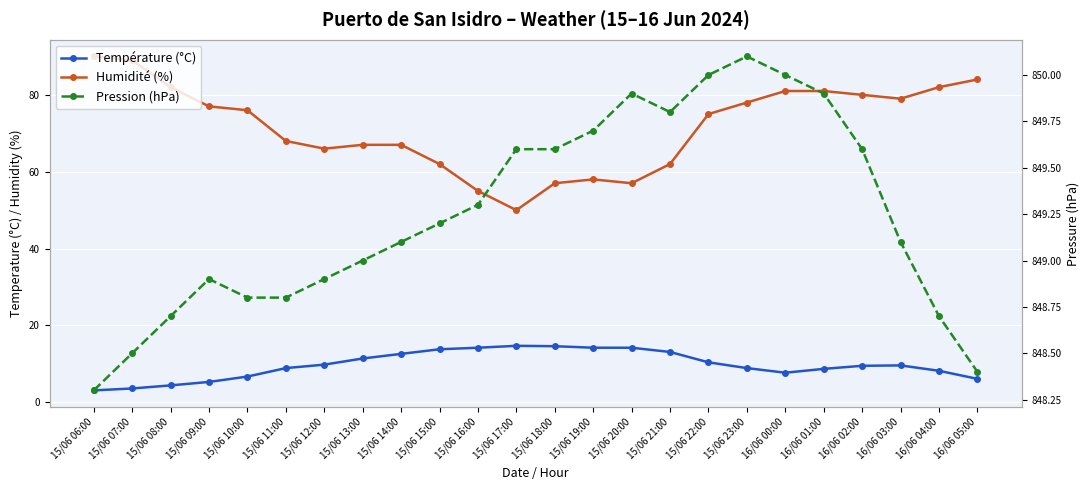

Reading left to right, transcribe all the data shown in this chart.

Température (°C): 15/06 06:00=3.1	15/06 07:00=3.6	15/06 08:00=4.4	15/06 09:00=5.3	15/06 10:00=6.7	15/06 11:00=8.9	15/06 12:00=9.8	15/06 13:00=11.4	15/06 14:00=12.6	15/06 15:00=13.8	15/06 16:00=14.2	15/06 17:00=14.7	15/06 18:00=14.6	15/06 19:00=14.2	15/06 20:00=14.2	15/06 21:00=13.1	15/06 22:00=10.4	15/06 23:00=8.9	16/06 00:00=7.7	16/06 01:00=8.7	16/06 02:00=9.5	16/06 03:00=9.6	16/06 04:00=8.2	16/06 05:00=6.1
Humidité (%): 15/06 06:00=90.0	15/06 07:00=89.0	15/06 08:00=82.0	15/06 09:00=77.0	15/06 10:00=76.0	15/06 11:00=68.0	15/06 12:00=66.0	15/06 13:00=67.0	15/06 14:00=67.0	15/06 15:00=62.0	15/06 16:00=55.0	15/06 17:00=50.0	15/06 18:00=57.0	15/06 19:00=58.0	15/06 20:00=57.0	15/06 21:00=62.0	15/06 22:00=75.0	15/06 23:00=78.0	16/06 00:00=81.0	16/06 01:00=81.0	16/06 02:00=80.0	16/06 03:00=79.0	16/06 04:00=82.0	16/06 05:00=84.0
Pression (hPa): 15/06 06:00=848.3	15/06 07:00=848.5	15/06 08:00=848.7	15/06 09:00=848.9	15/06 10:00=848.8	15/06 11:00=848.8	15/06 12:00=848.9	15/06 13:00=849.0	15/06 14:00=849.1	15/06 15:00=849.2	15/06 16:00=849.3	15/06 17:00=849.6	15/06 18:00=849.6	15/06 19:00=849.7	15/06 20:00=849.9	15/06 21:00=849.8	15/06 22:00=850.0	15/06 23:00=850.1	16/06 00:00=850.0	16/06 01:00=849.9	16/06 02:00=849.6	16/06 03:00=849.1	16/06 04:00=848.7	16/06 05:00=848.4